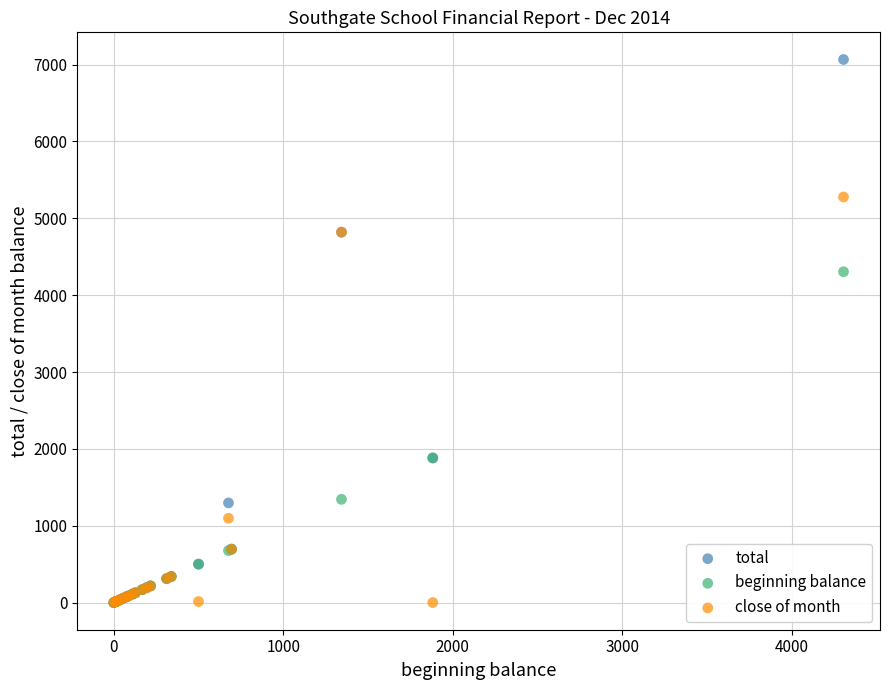

In the total series, what Y value is closest to 3533?

4819.9